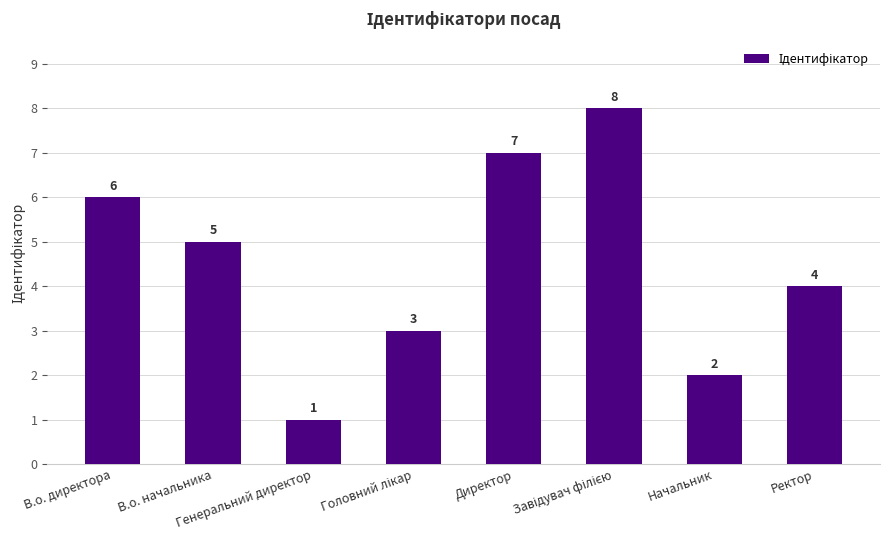

At which label does the data first exceed 5?

В.о. директора